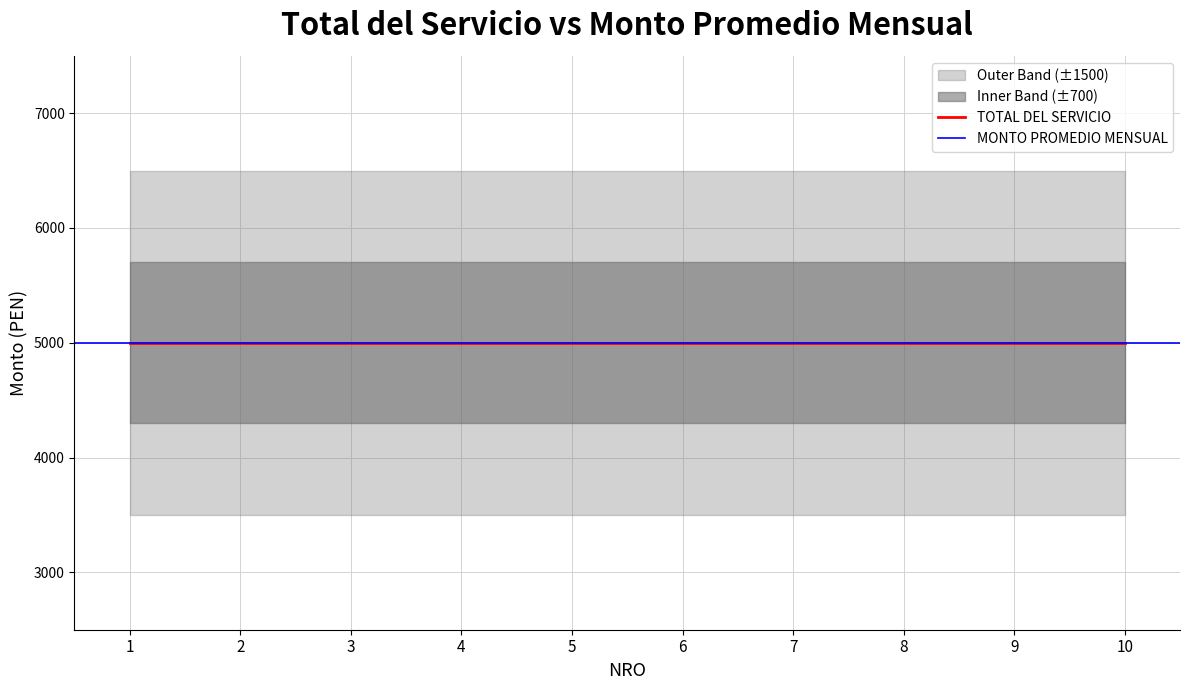

The value of MONTO PROMEDIO MENSUAL at 5 is 5000. True or false?

True